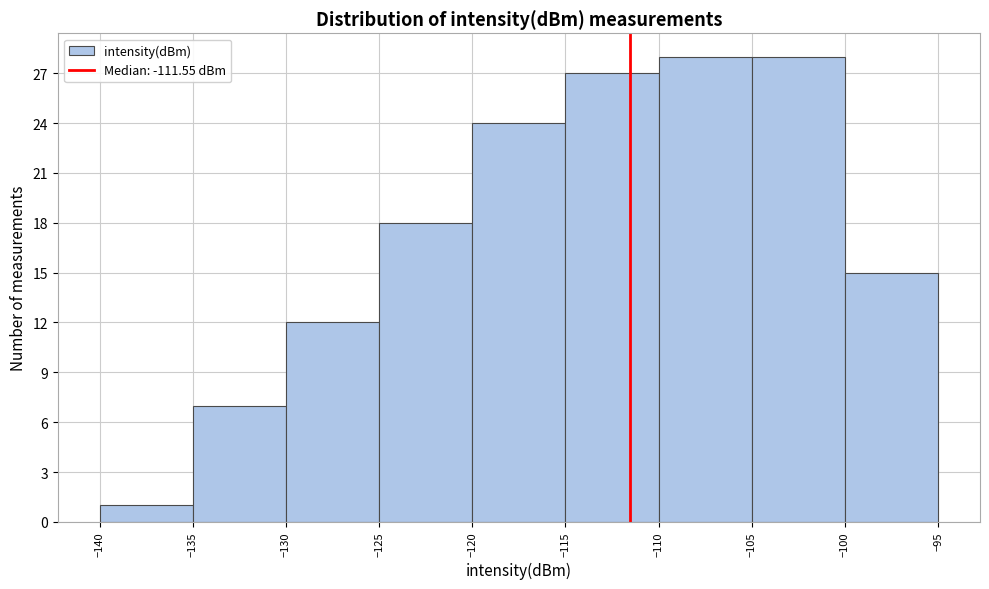

How tall is the bar that spans -135 to -130 on the x-axis? The values are not printed on the chart, so give them approximately, as read against the axis.

7